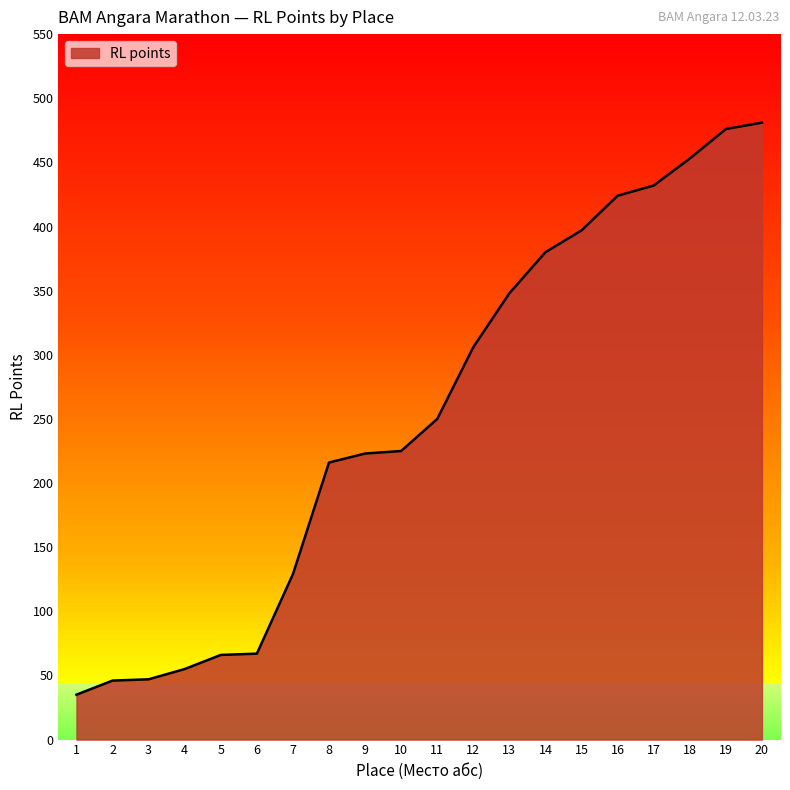

Reading right to left, list all the values displayed in this chart.

20=481	19=476	18=453	17=432	16=424	15=397	14=380	13=348	12=306	11=250	10=225	9=223	8=216	7=129	6=67	5=66	4=55	3=47	2=46	1=35